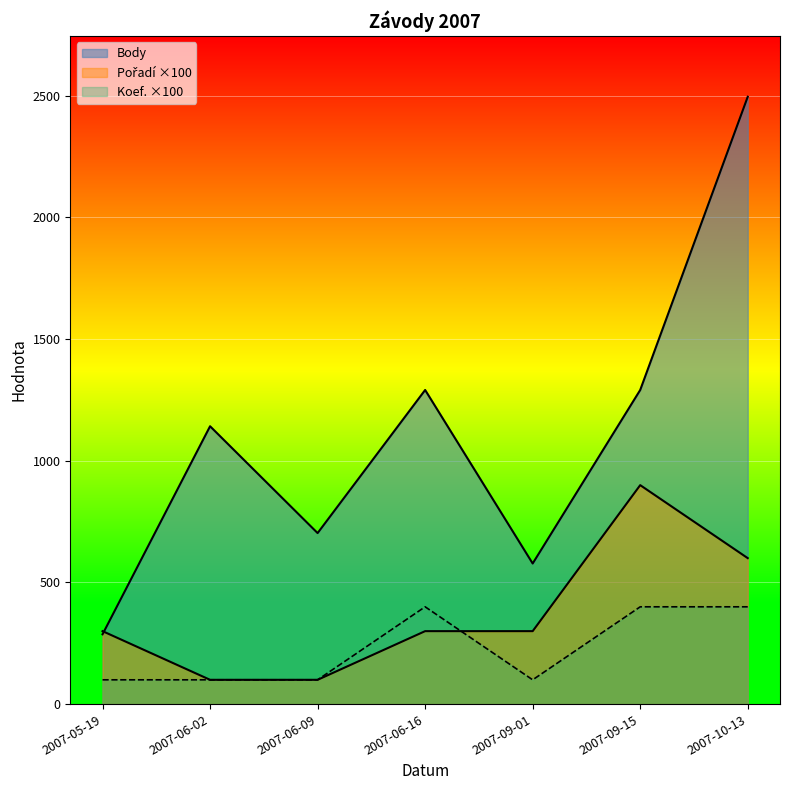

True or false: Koef. has more than 0 points higher than both neighbors.

True